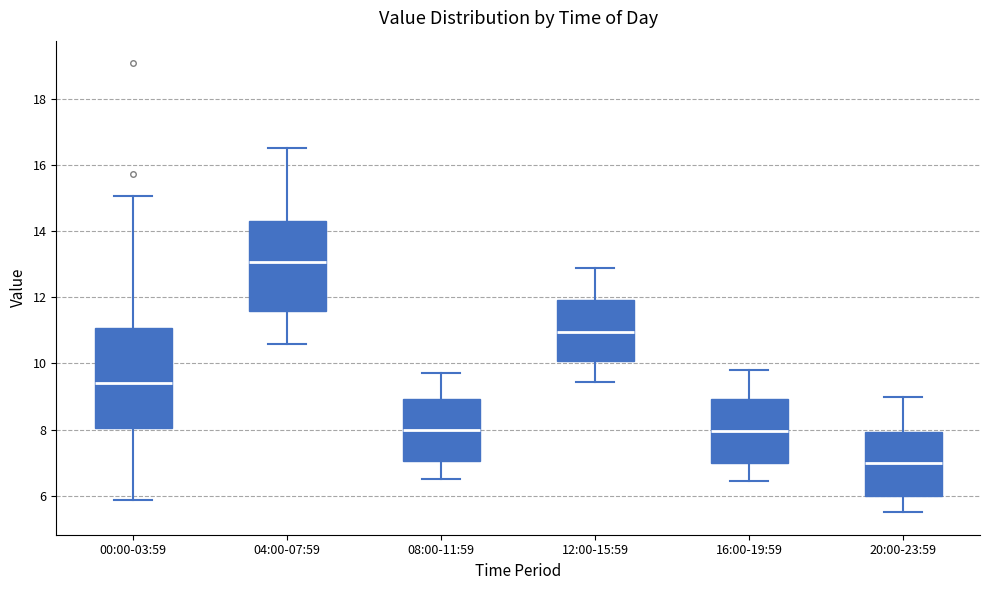

Which box is the tallest, from its lower edge to its upper edge?

00:00-03:59